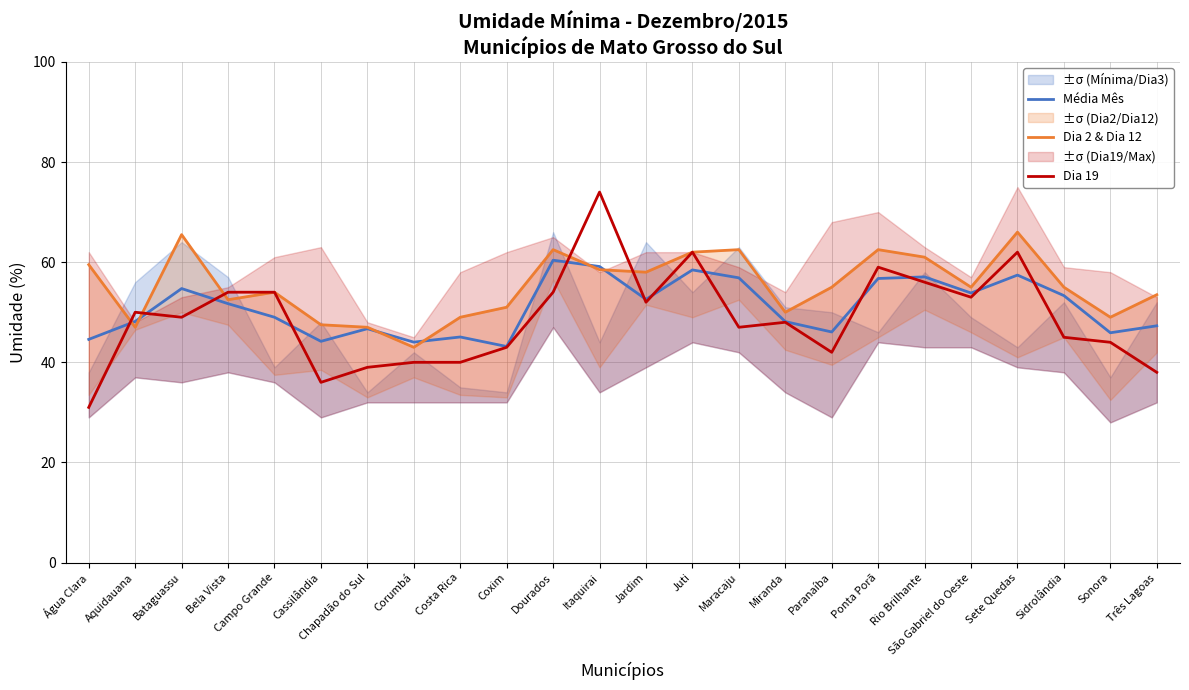

What is the minimum value shown in the chart?

31.0